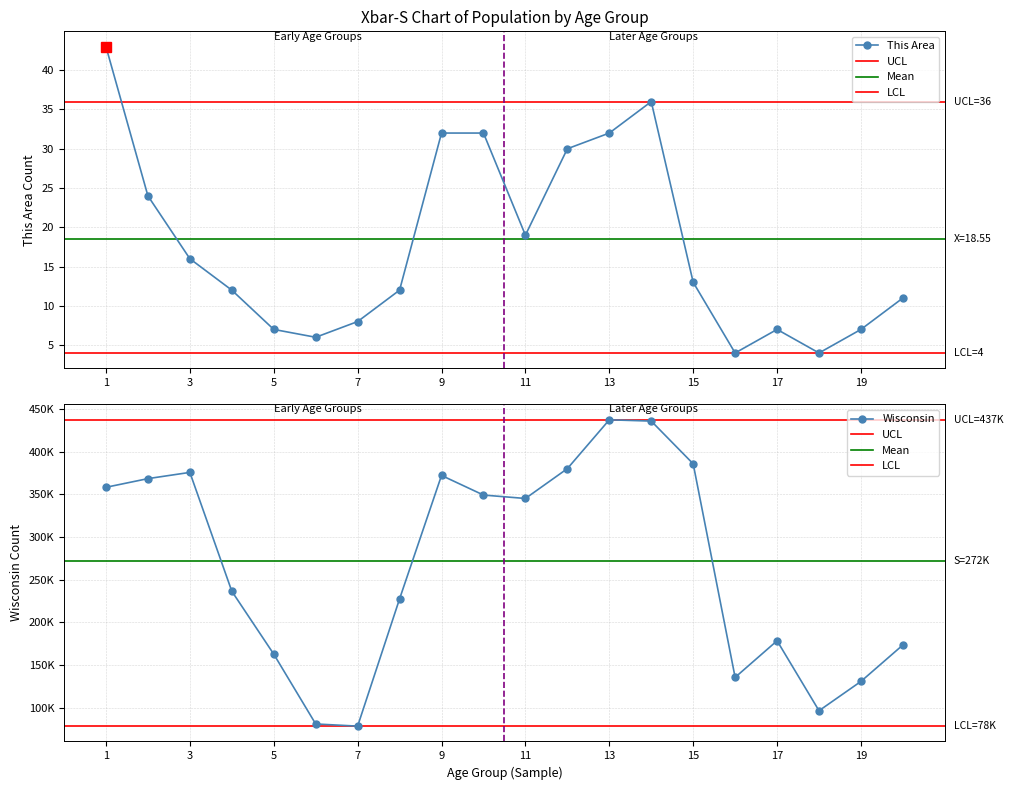

What is the highest value of the This Area series?

43